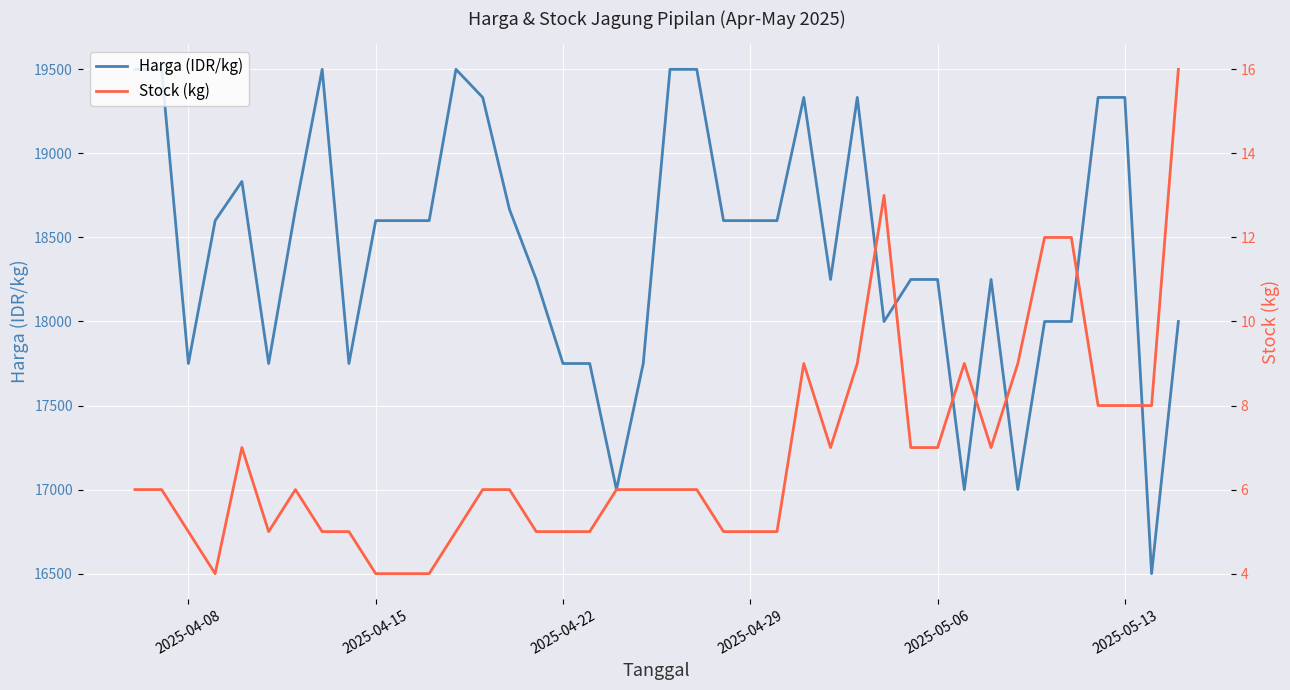

Rank the series by their maximum value, from lowest to highest.

Stock (kg), Harga (IDR/kg)